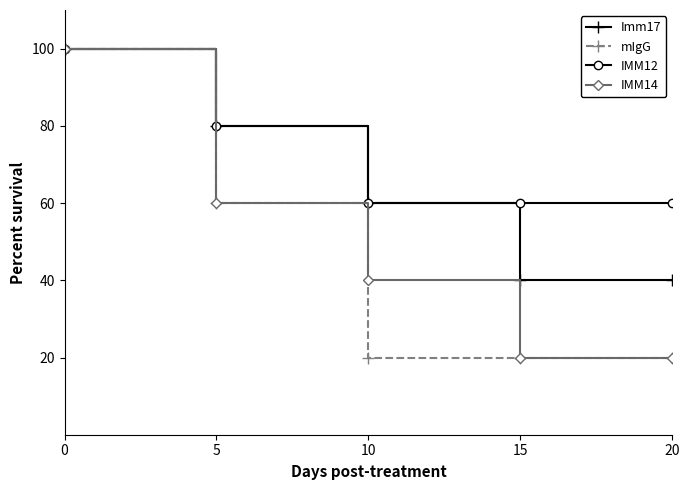

Is the value of mIgG at 0 greater than the value of IMM14 at 15?

Yes